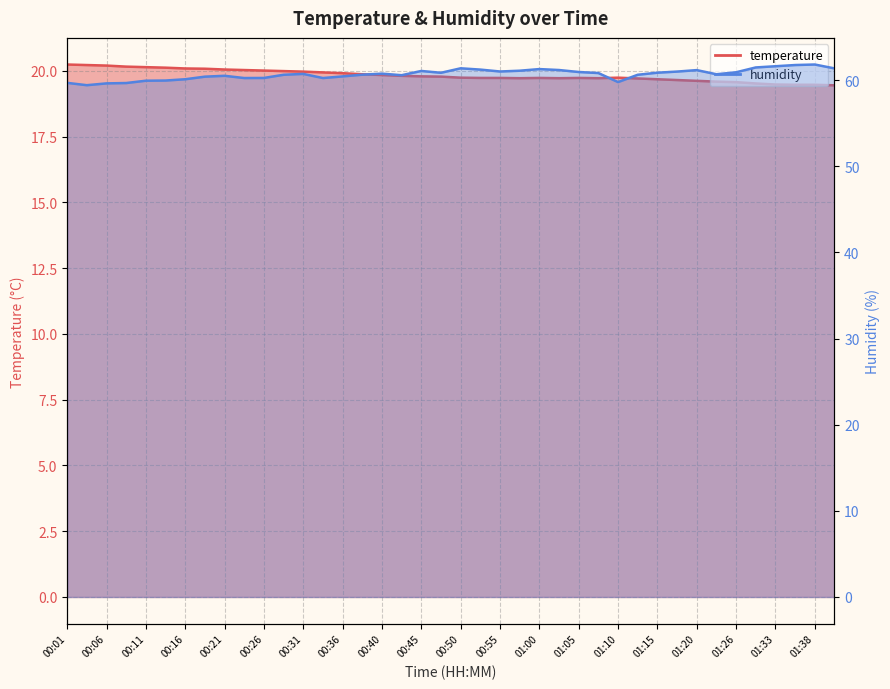

The temperature series shows 19.7 at 01:15. True or false?

True